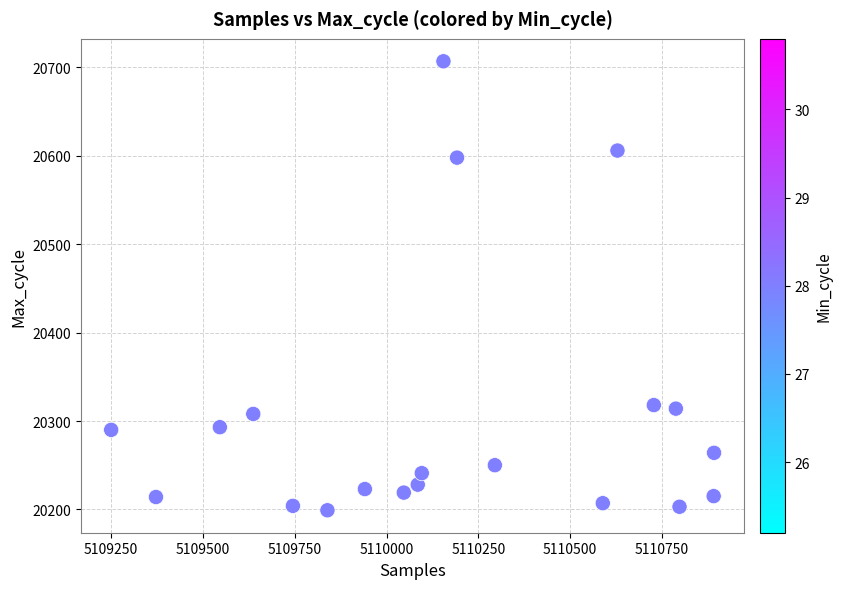

What is the range of Y values (max minus min)?

508